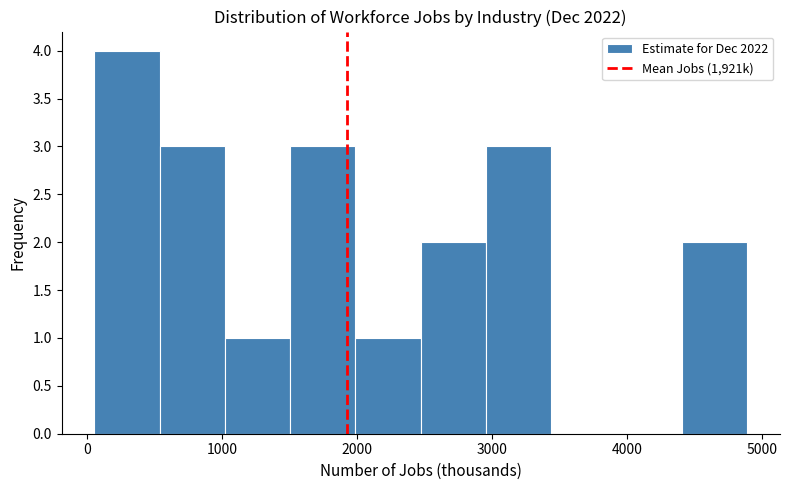

Over which range of the x-axis is the bar tallest?

100 to 500